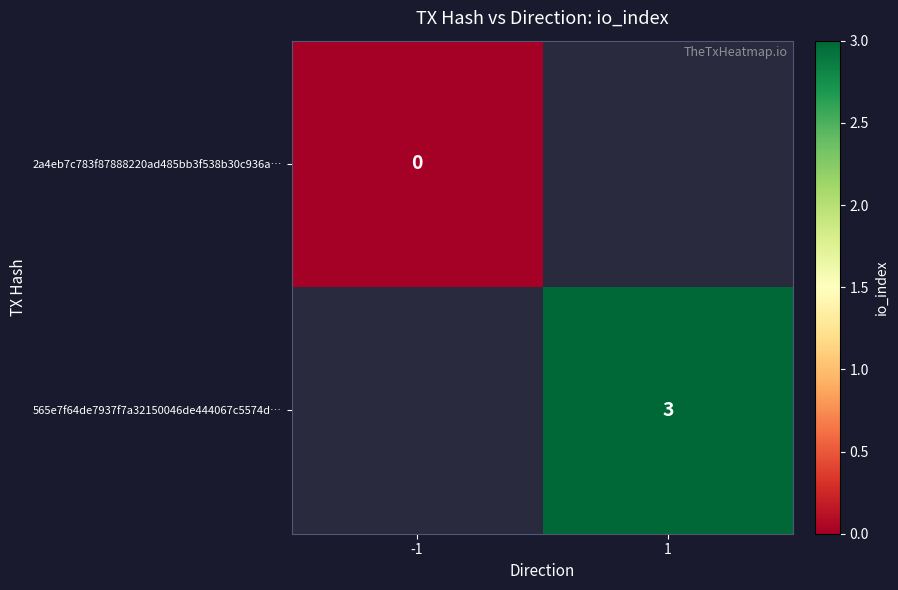

Is the value of 565e7f64de7937f7a32150046de444067c5574d… at 1 greater than the value of 2a4eb7c783f87888220ad485bb3f538b30c936a… at -1?

Yes